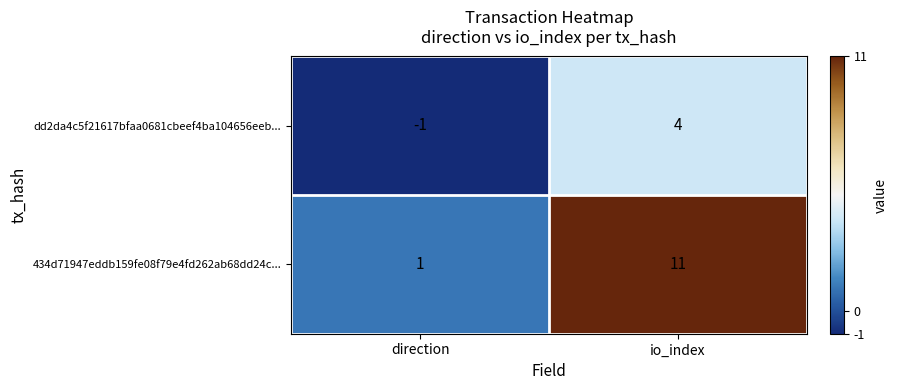

Which series changed the most between direction and io_index?

434d71947eddb159fe08f79e4fd262ab68dd24c...